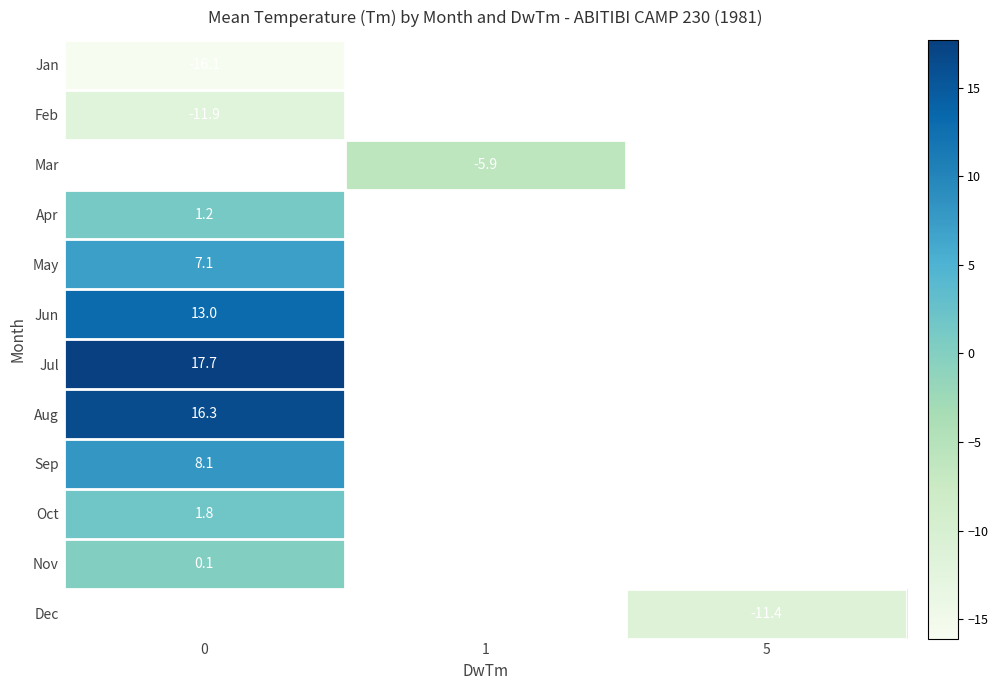

At how many categories does at least one series exceed 13?

1